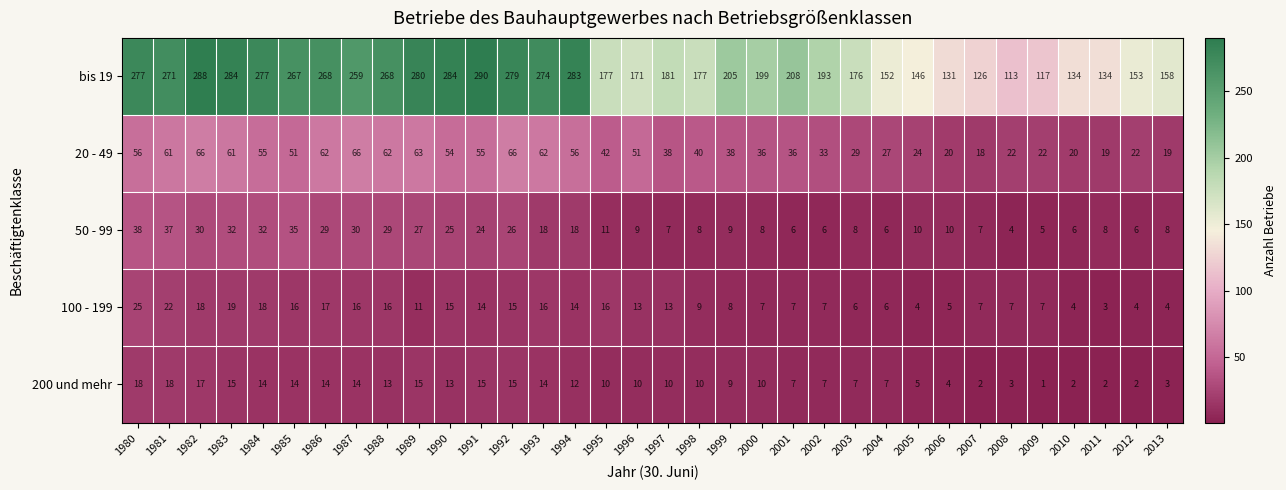

At which category is the sum across all series the highest?

1982